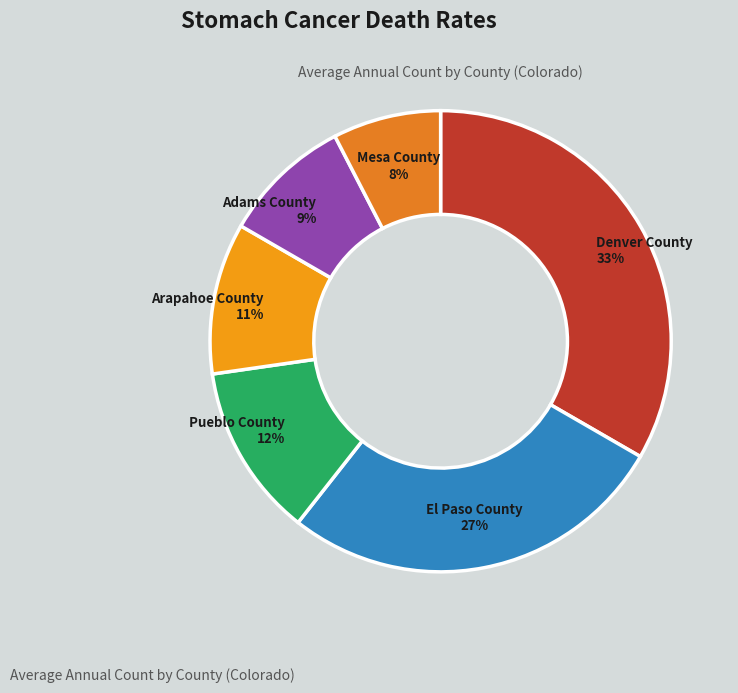

Do Mesa County and Adams County together represent more than half of the pie?

No